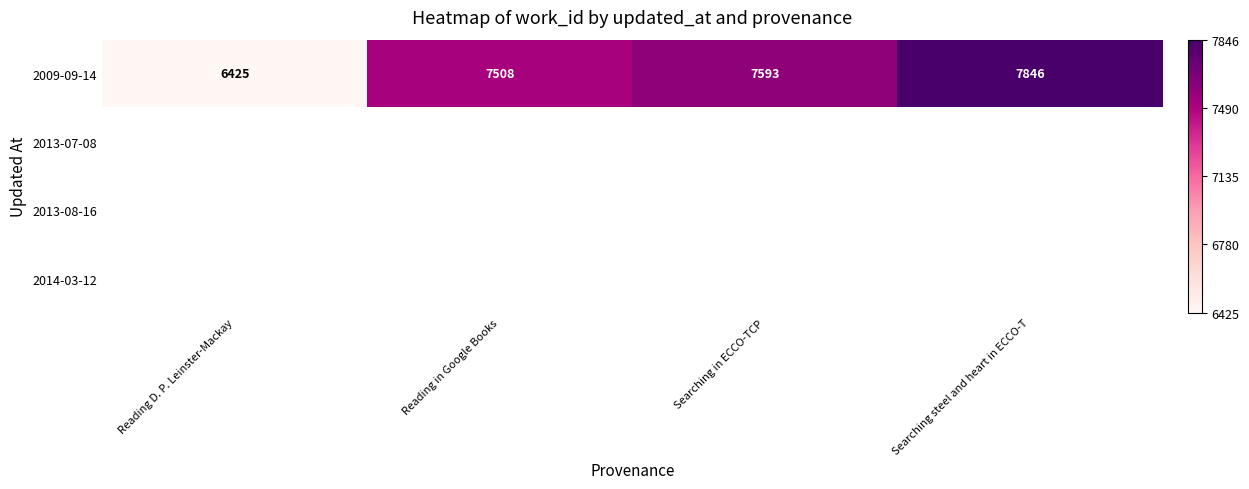

What is the sum of the 2009-09-14 values at Searching steel and heart in ECCO-T and Reading in Google Books?

15354